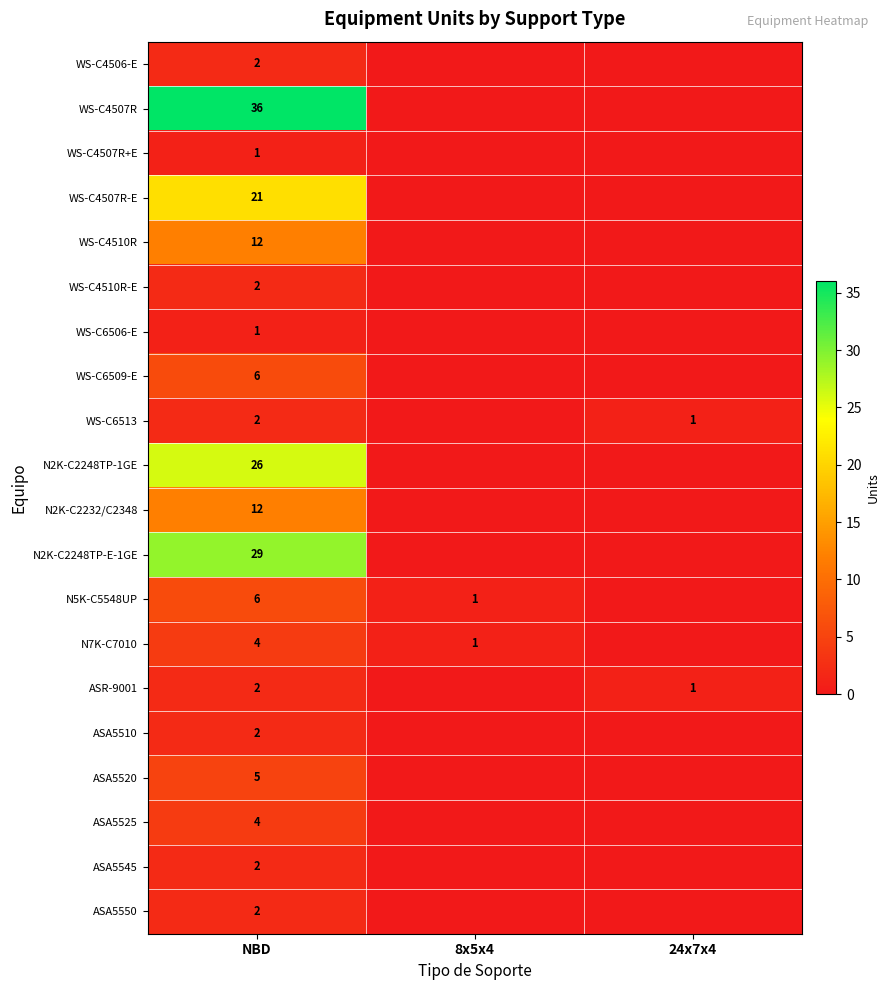

The N2K-C2248TP-1GE series shows 26 at NBD. True or false?

True